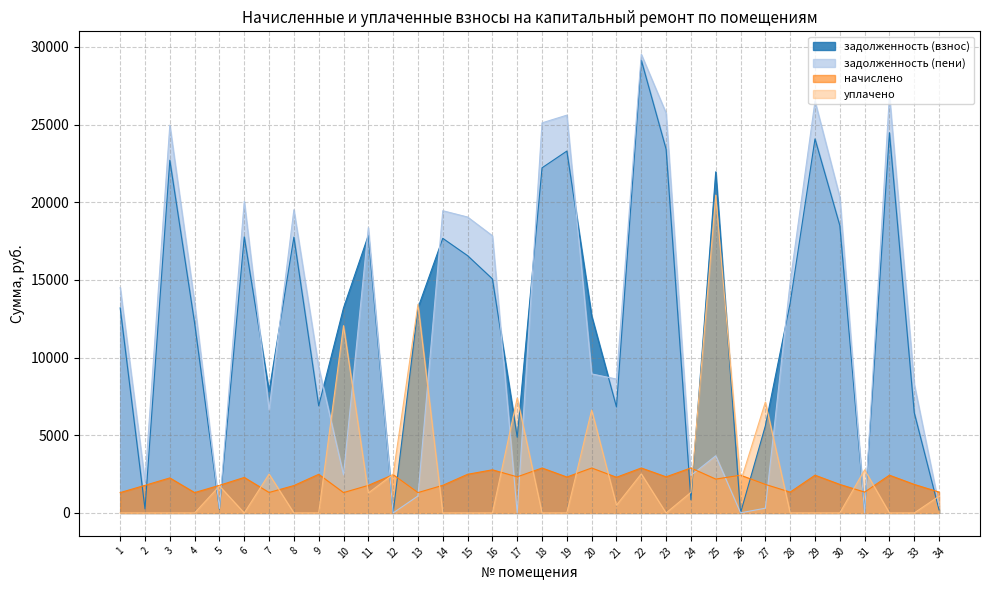

What is the difference between the maximum and minimum values in the задолженность (пени) series?

29530.1